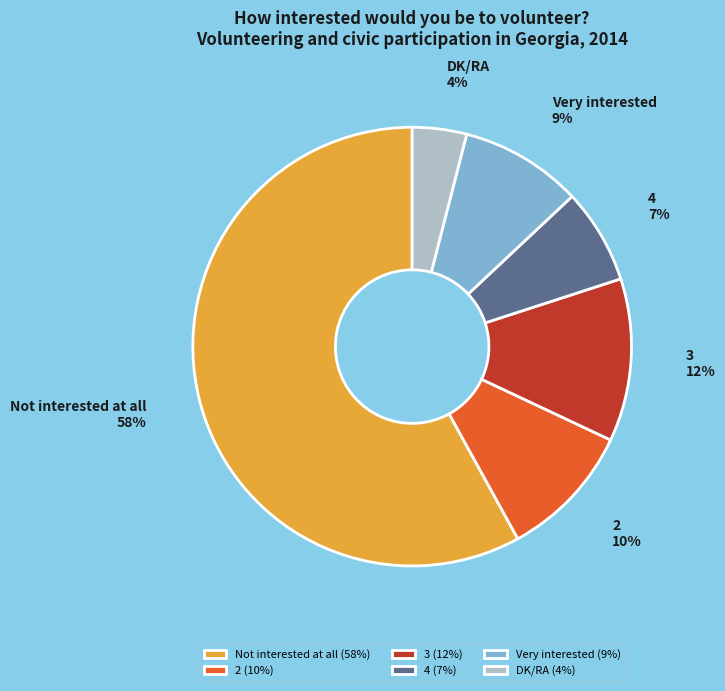

The 3 slice represents 12% of the pie. True or false?

True